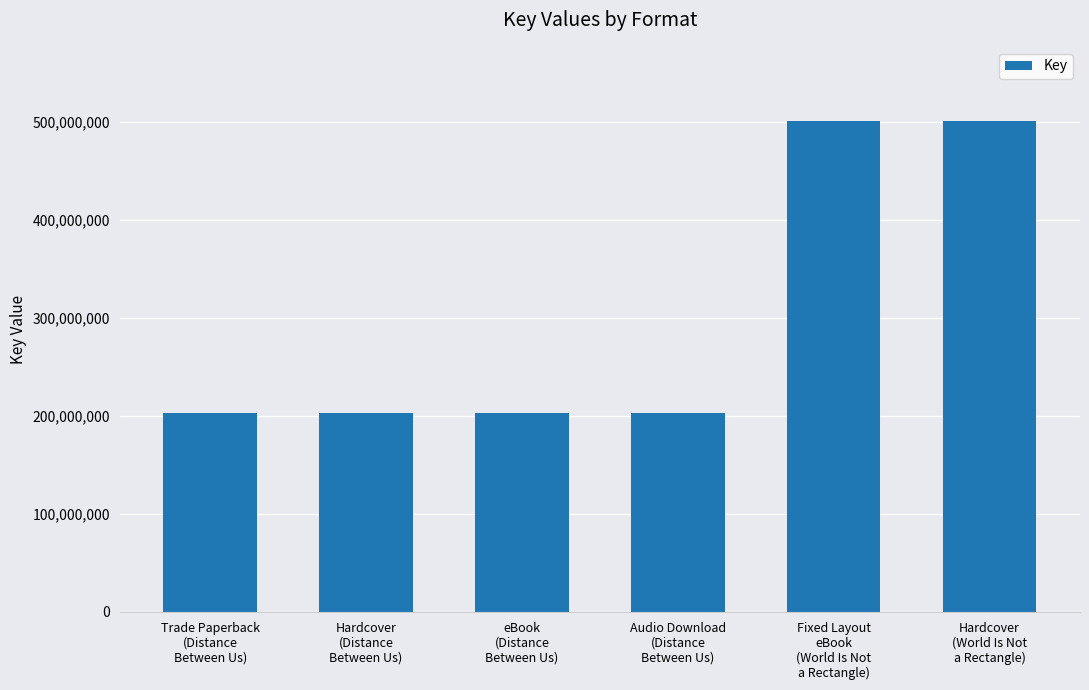

How many values are between 202635845 and 501443681?

6